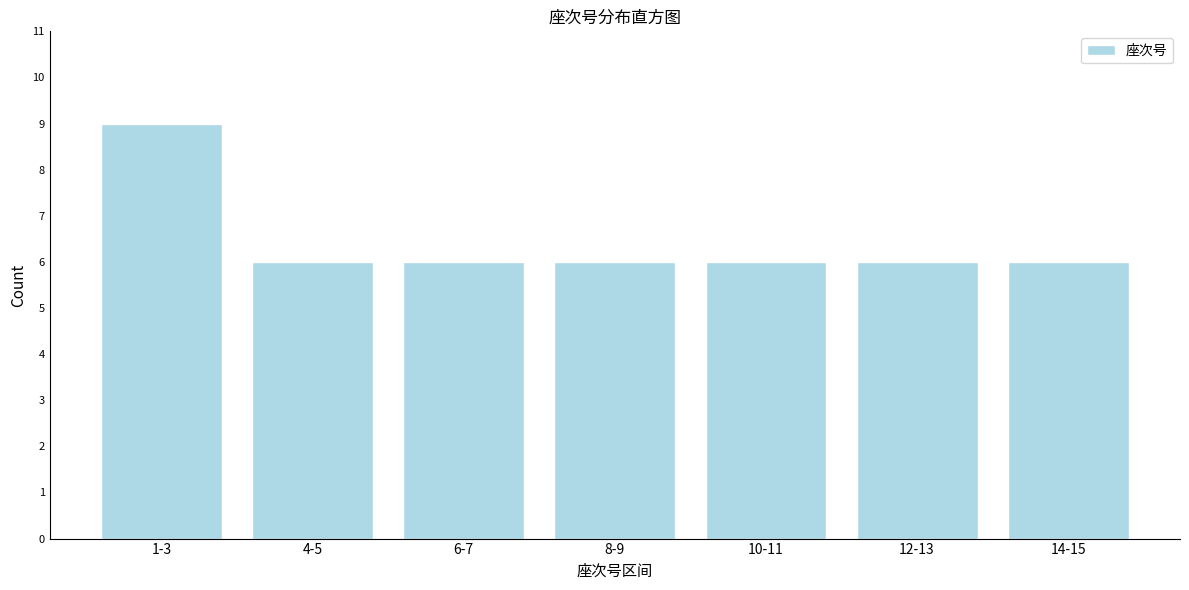

Reading left to right, list all the values displayed in this chart.

9	6	6	6	6	6	6